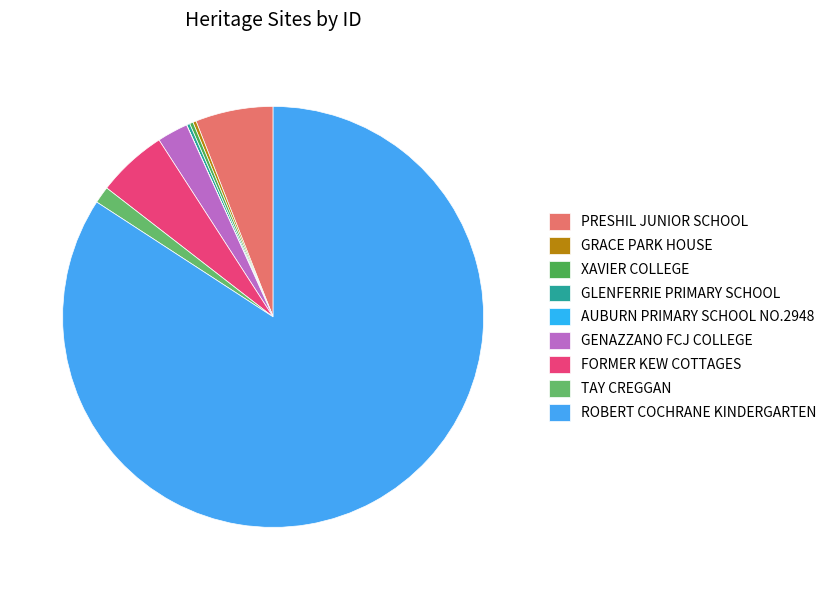

How many segments does this pie chart have?

9